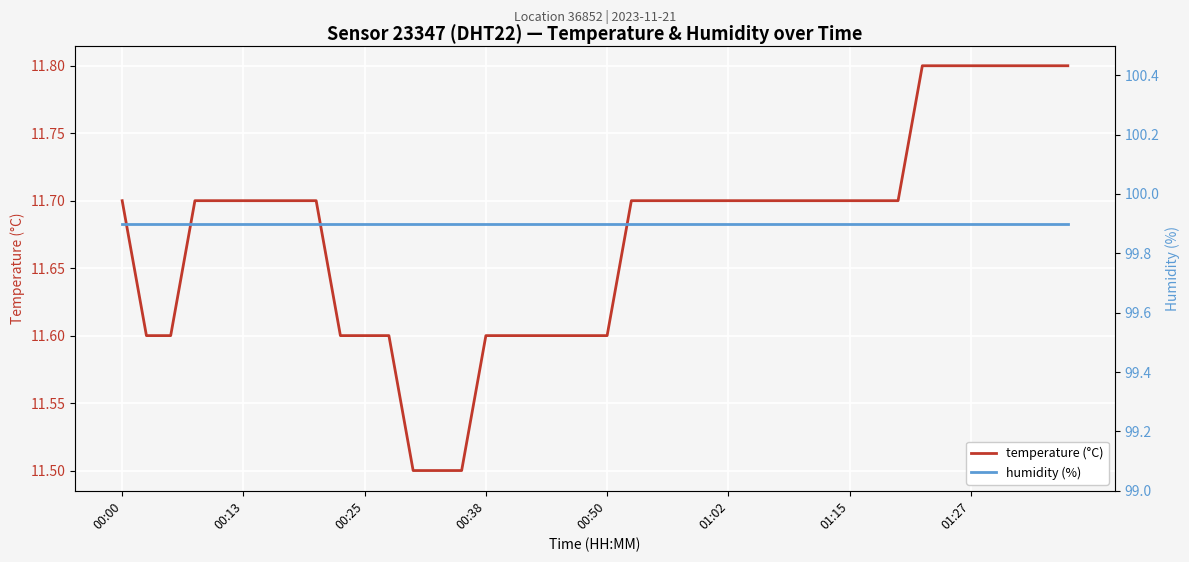

What are all the series names shown in the legend?

temperature, humidity